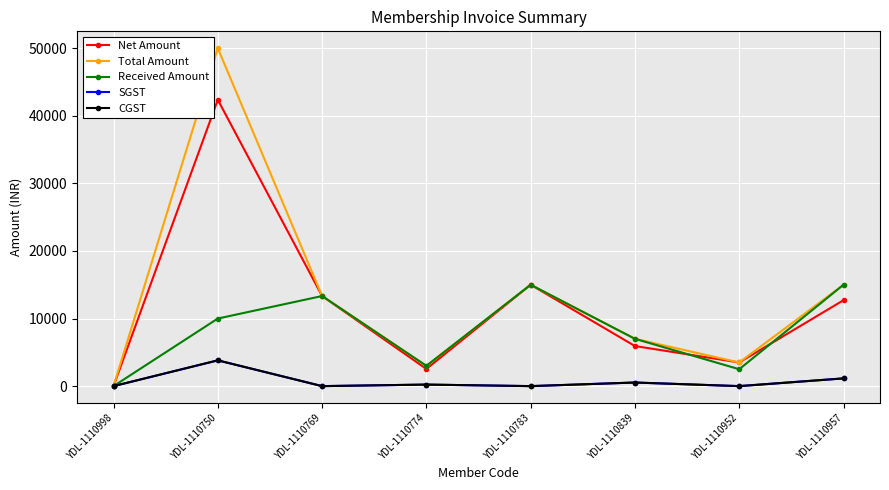

The value of Received Amount at YDL-1110998 is 0.0. True or false?

True